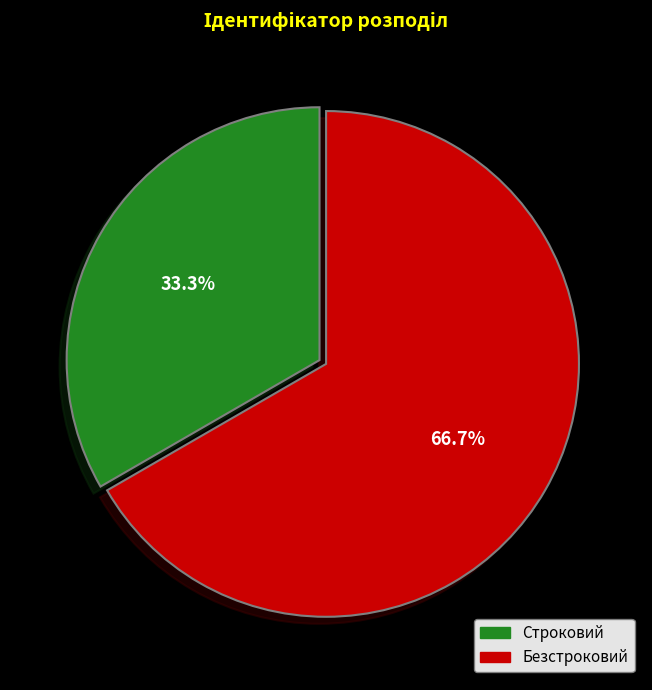

What is the largest slice in the pie chart?

Безстроковий